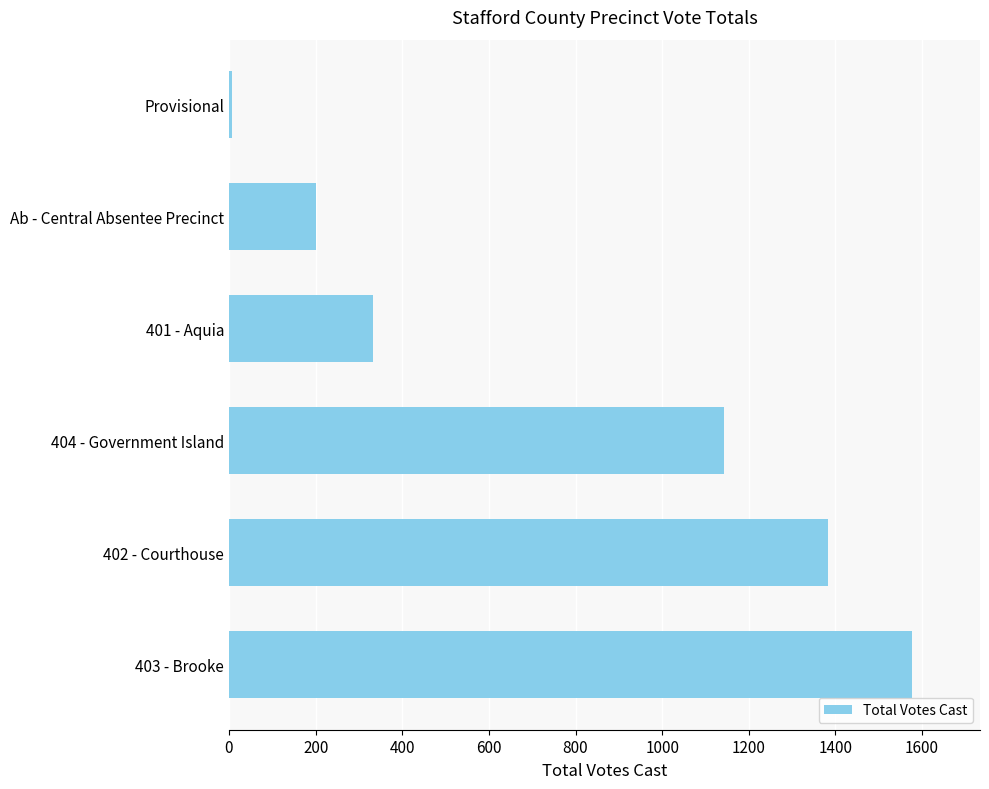

Rank the categories by value from highest to lowest.

403 - Brooke, 402 - Courthouse, 404 - Government Island, 401 - Aquia, Ab - Central Absentee Precinct, Provisional